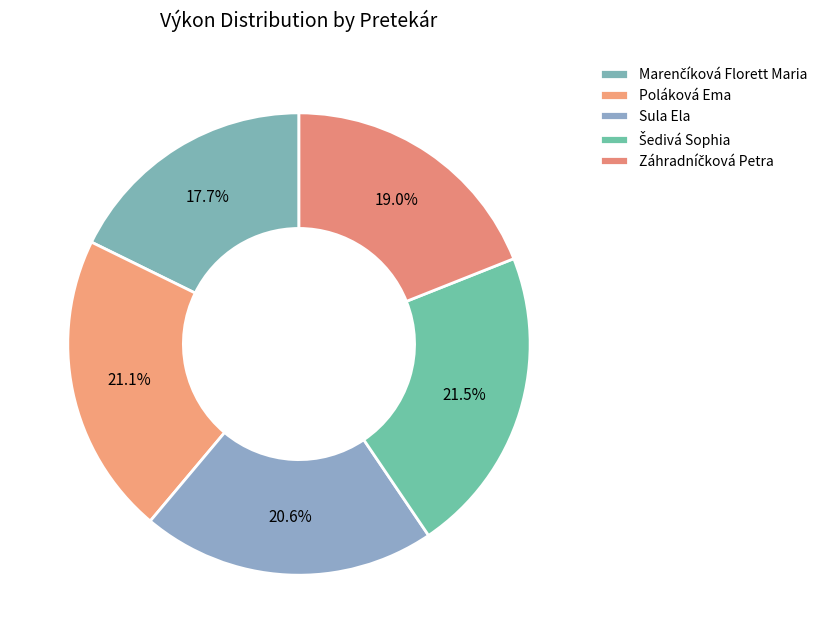

How many slices are in this pie chart?

5